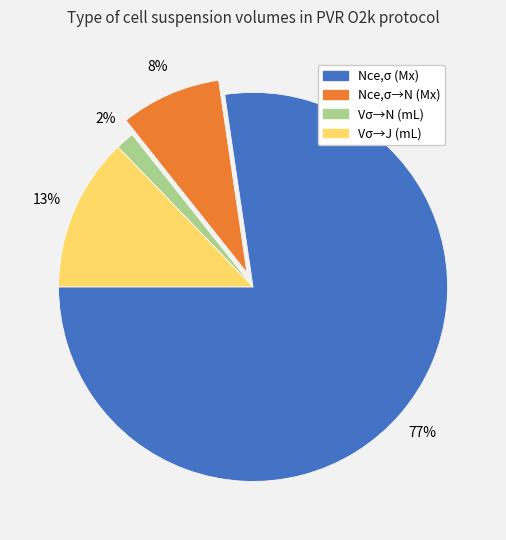

To the nearest percent, what percentage of the pie is Nce,σ (Mx)?

77%